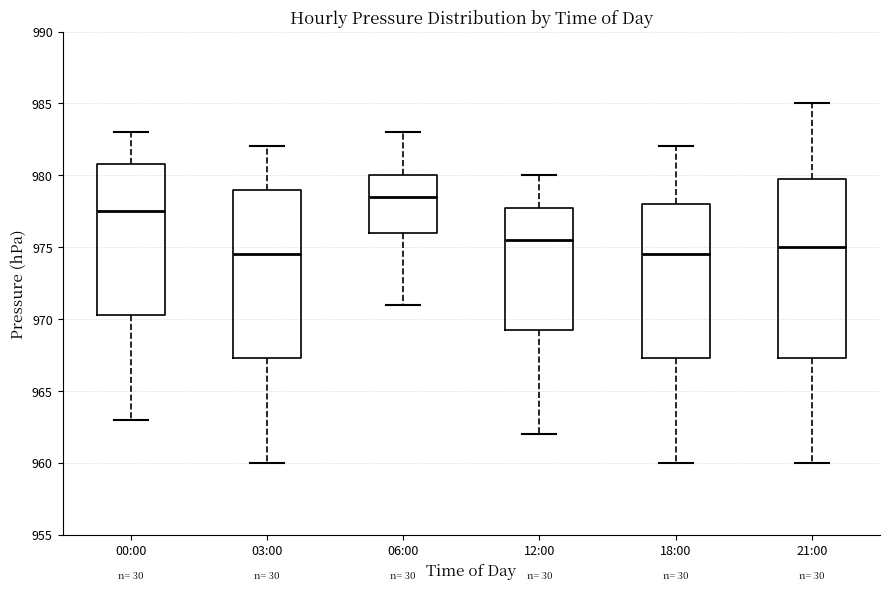

Reading left to right, transcribe this box plot: for each box, give where its median line is, the range the box spans, and where its two whiskers end, as read against the y-axis. The values are not printed on the chart, so give them approximately, as read against the axis.

00:00: median 977.5, box 970.5 to 981.0, whiskers 963.0 to 983.0
03:00: median 974.5, box 967.5 to 979.0, whiskers 960.0 to 982.0
06:00: median 978.5, box 976.0 to 980.0, whiskers 971.0 to 983.0
12:00: median 975.5, box 969.5 to 978.0, whiskers 962.0 to 980.0
18:00: median 974.5, box 967.5 to 978.0, whiskers 960.0 to 982.0
21:00: median 975.0, box 967.5 to 980.0, whiskers 960.0 to 985.0